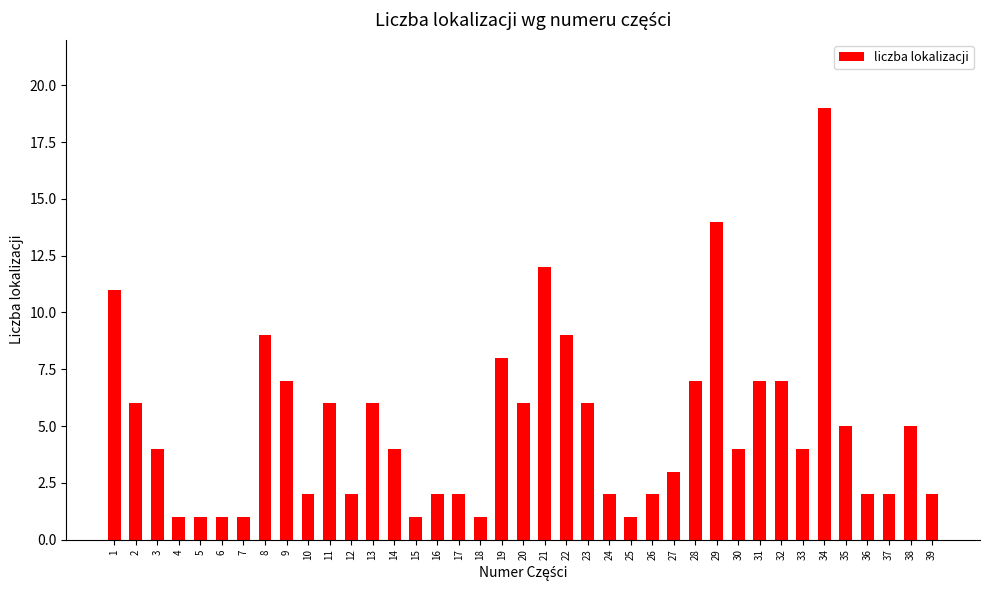

What is the change in value from 21 to 30?

-8